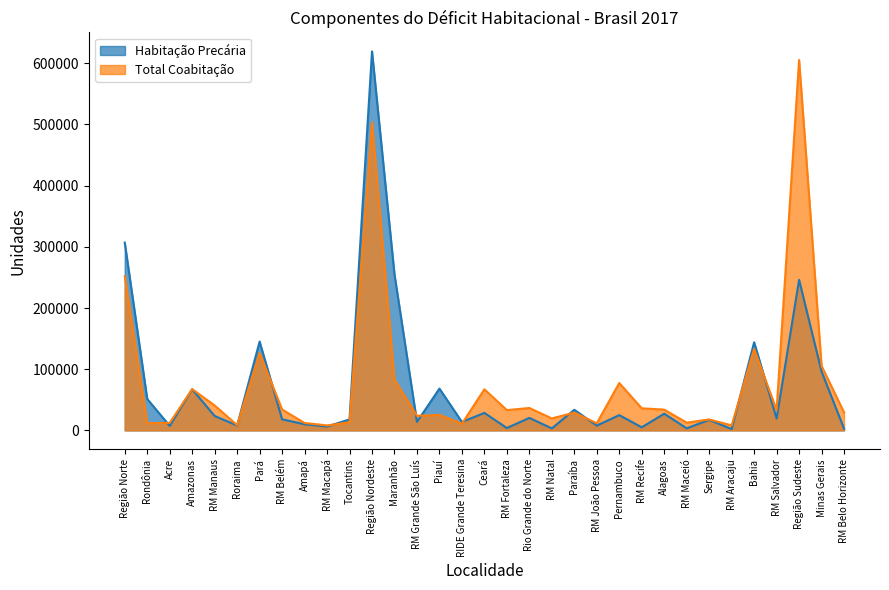

What is the minimum value for Habitação Precária?

2185.5